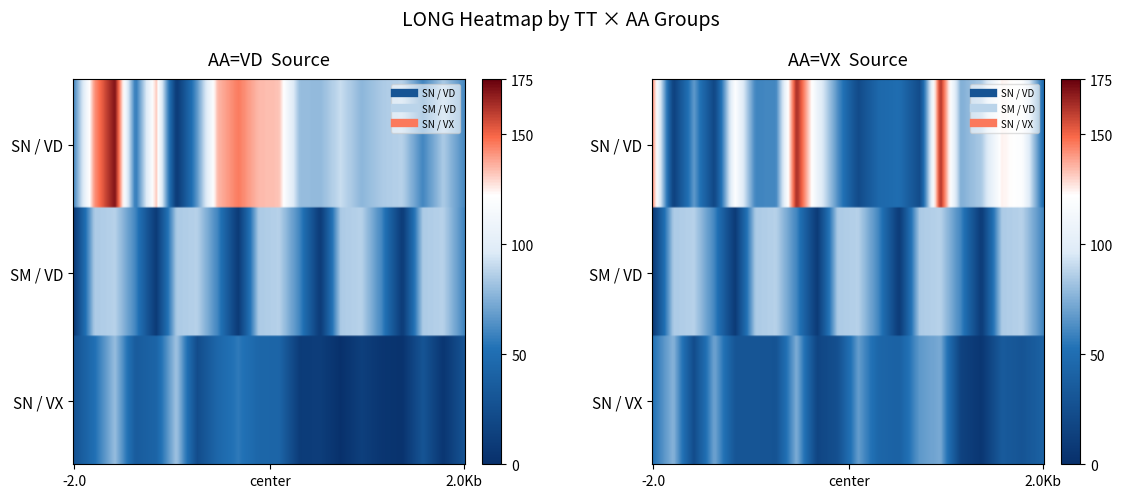

How many data points in SN_VD are above 84?

11